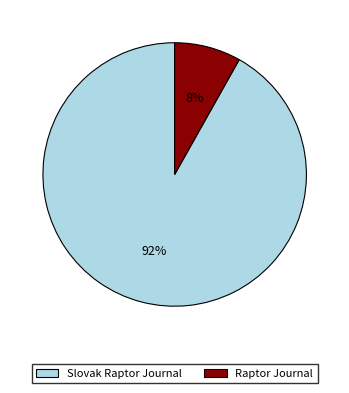

Does Slovak Raptor Journal account for over 50% of the chart?

Yes